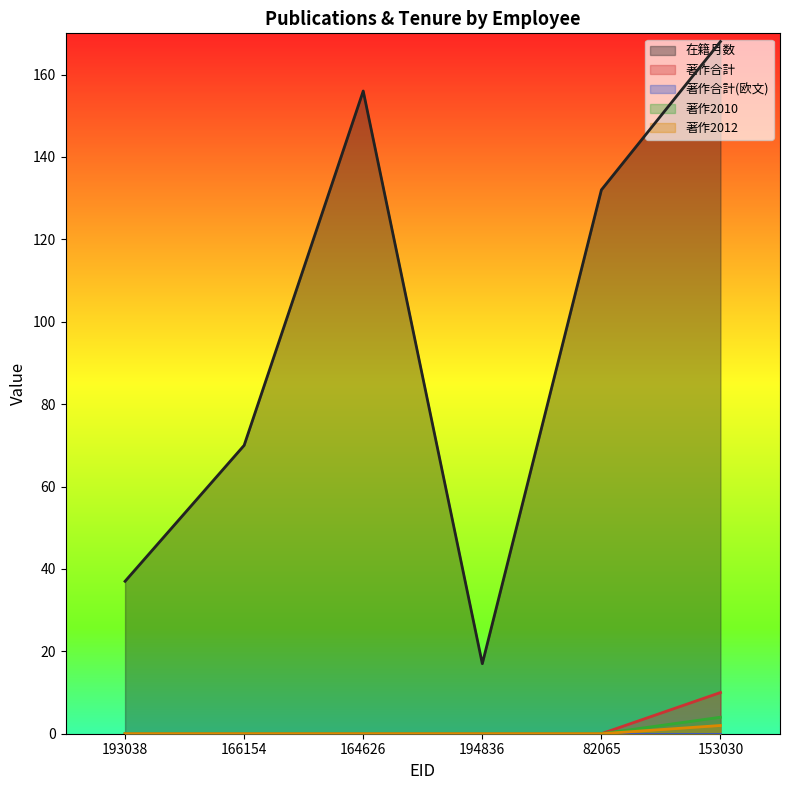

Reading right to left, what are all the values shown in this chart?

在籍月数: 153030=168	82065=132	194836=17	164626=156	166154=70	193038=37
著作合計: 153030=10	82065=0	194836=0	164626=0	166154=0	193038=0
著作2010: 153030=4	82065=0	194836=0	164626=0	166154=0	193038=0
著作2012: 153030=2	82065=0	194836=0	164626=0	166154=0	193038=0